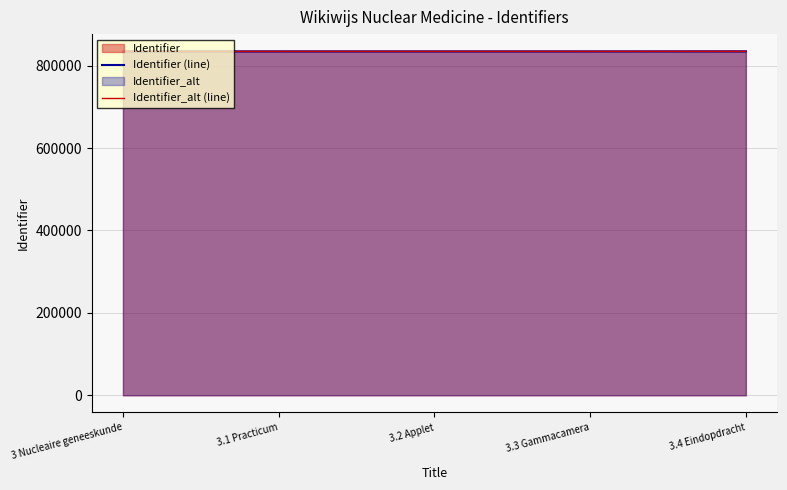

How many lines are shown in the chart?

2